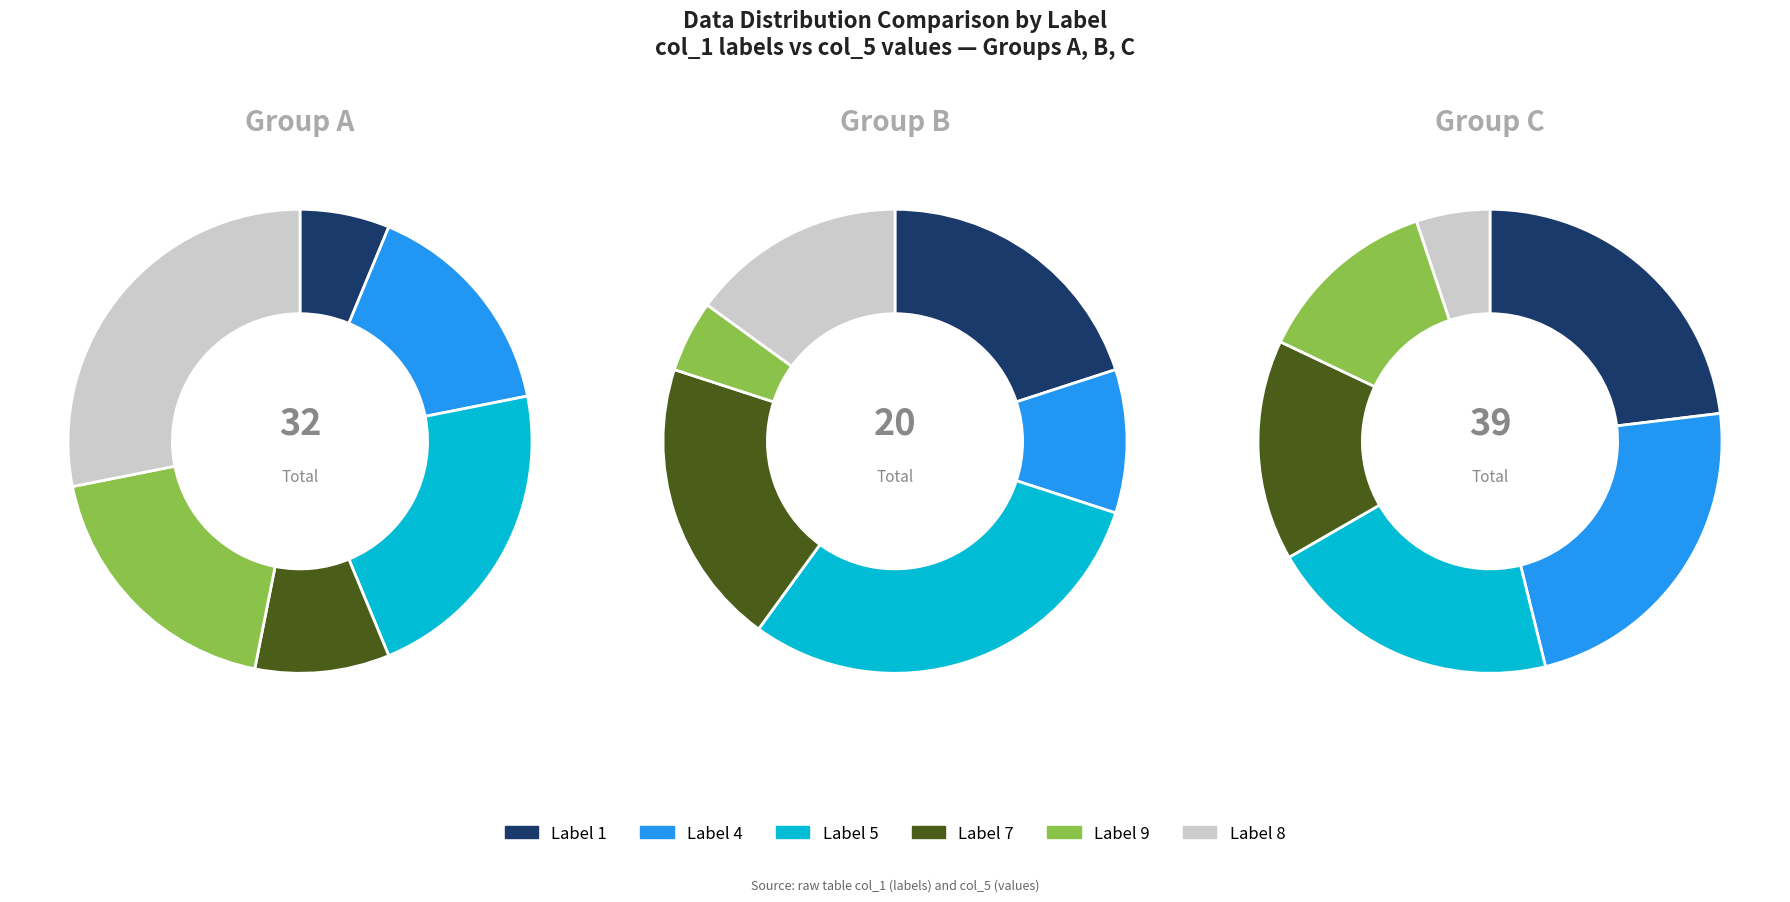

Which has a higher value, 4 or 8?

8